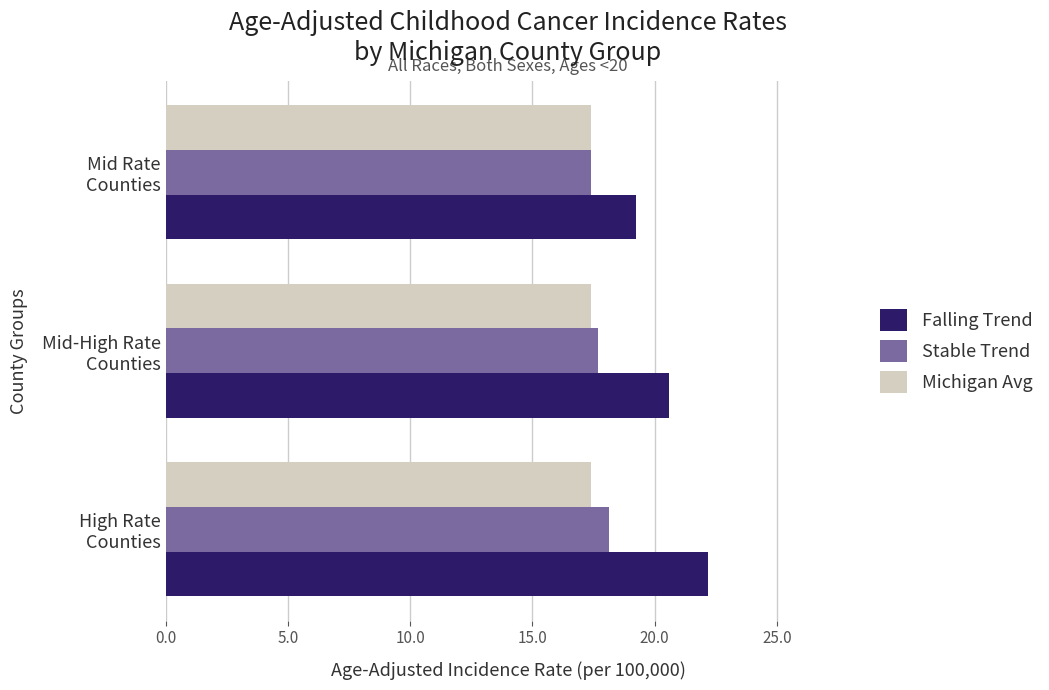

What is the difference between the maximum and minimum values in the Falling Trend series?

2.9